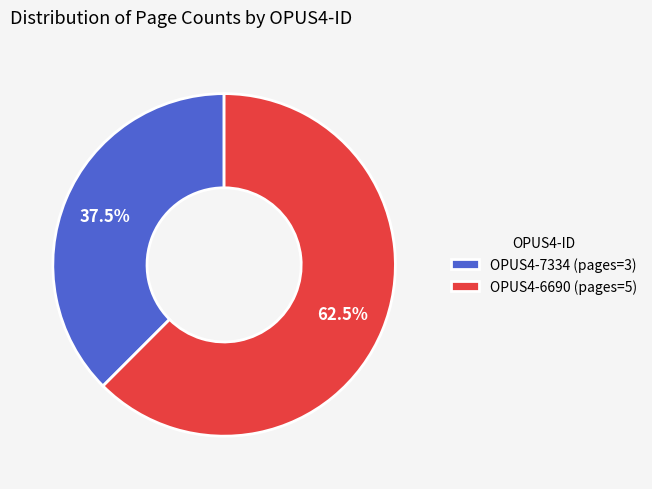

Which category has the smallest portion of the pie?

OPUS4-7334